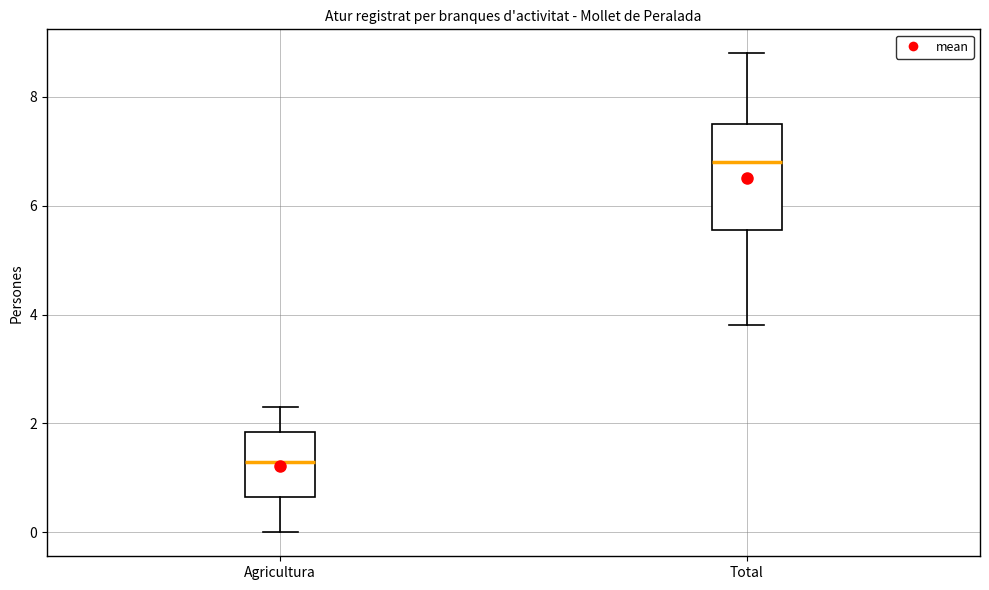

Which box is the tallest, from its lower edge to its upper edge?

Total